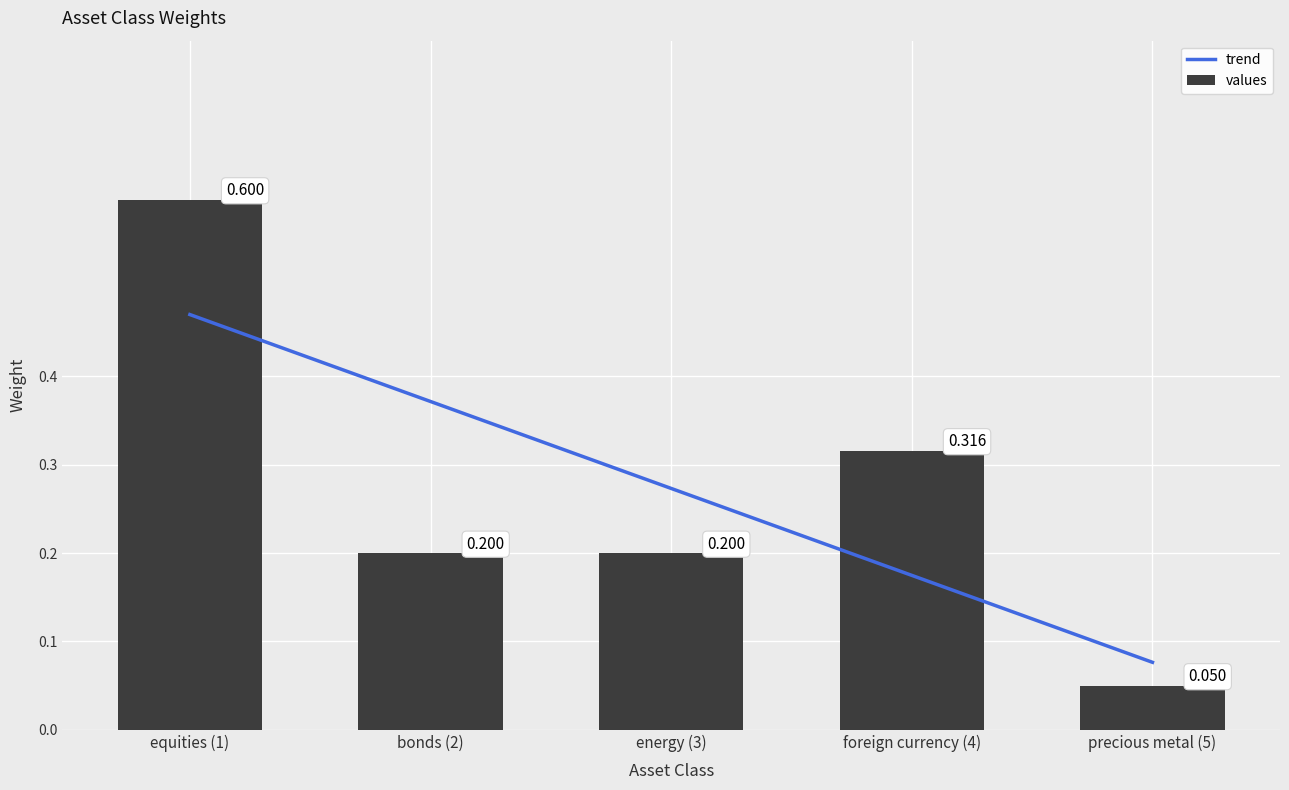

What is the label of the 5th bar from the right?

equities (1)